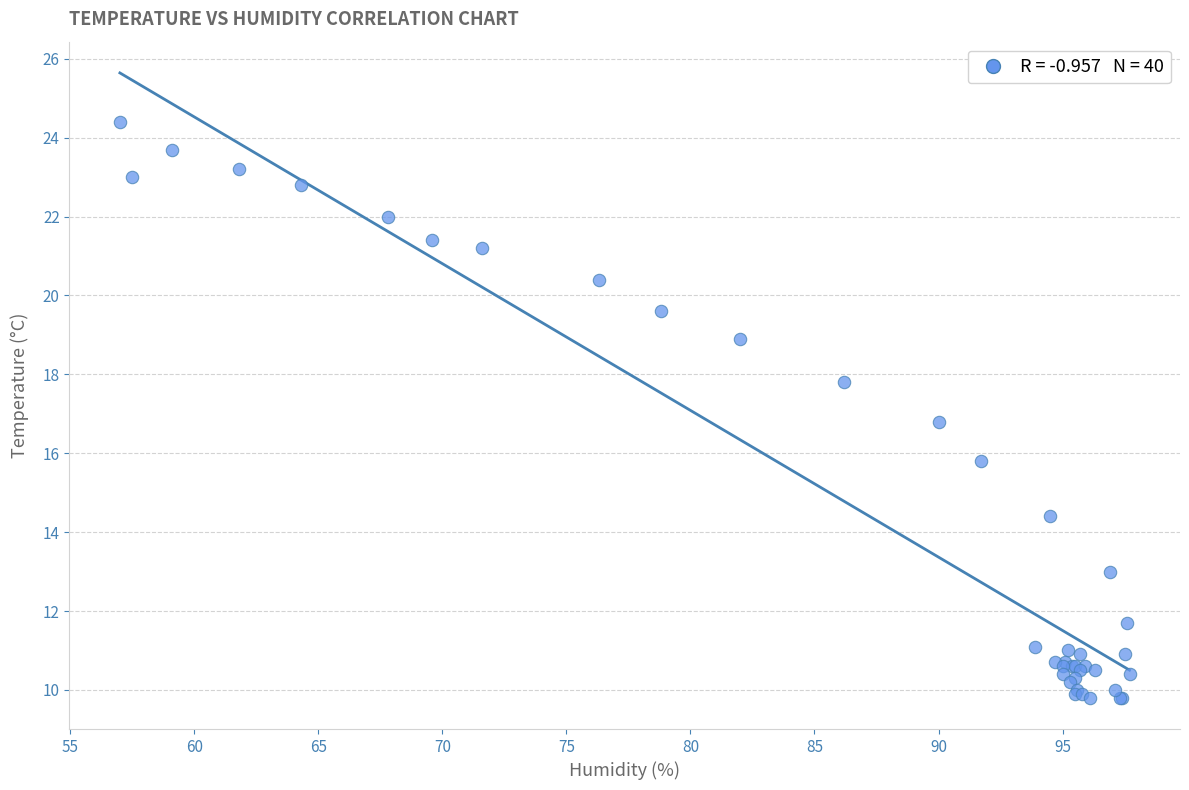

What Y value in the scatter plot is closest to 17?

16.8